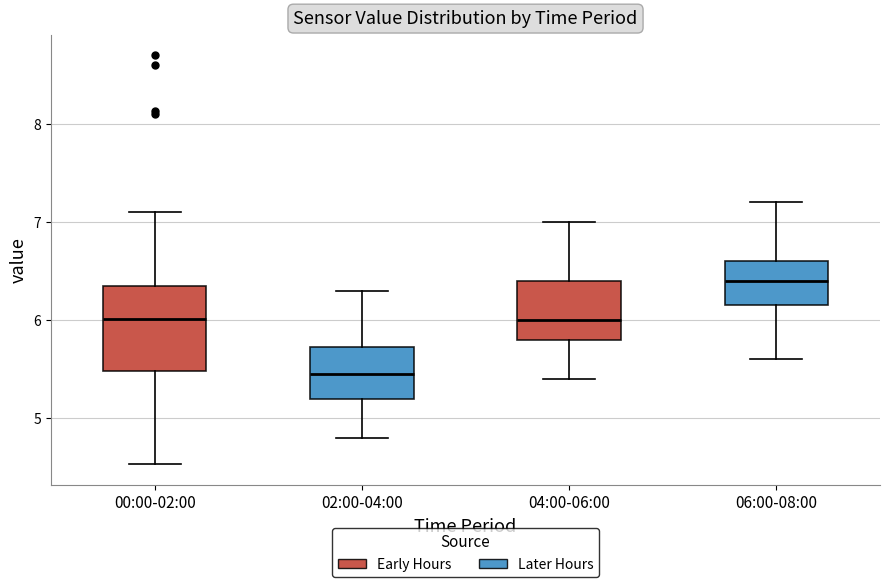

Reading left to right, transcribe this box plot: for each box, give where its median line is, the range the box spans, and where its two whiskers end, as read against the y-axis. The values are not printed on the chart, so give them approximately, as read against the axis.

00:00-02:00: median 6.0, box 5.5 to 6.3, whiskers 4.5 to 7.1
02:00-04:00: median 5.5, box 5.2 to 5.7, whiskers 4.8 to 6.3
04:00-06:00: median 6.0, box 5.8 to 6.4, whiskers 5.4 to 7.0
06:00-08:00: median 6.4, box 6.2 to 6.6, whiskers 5.6 to 7.2